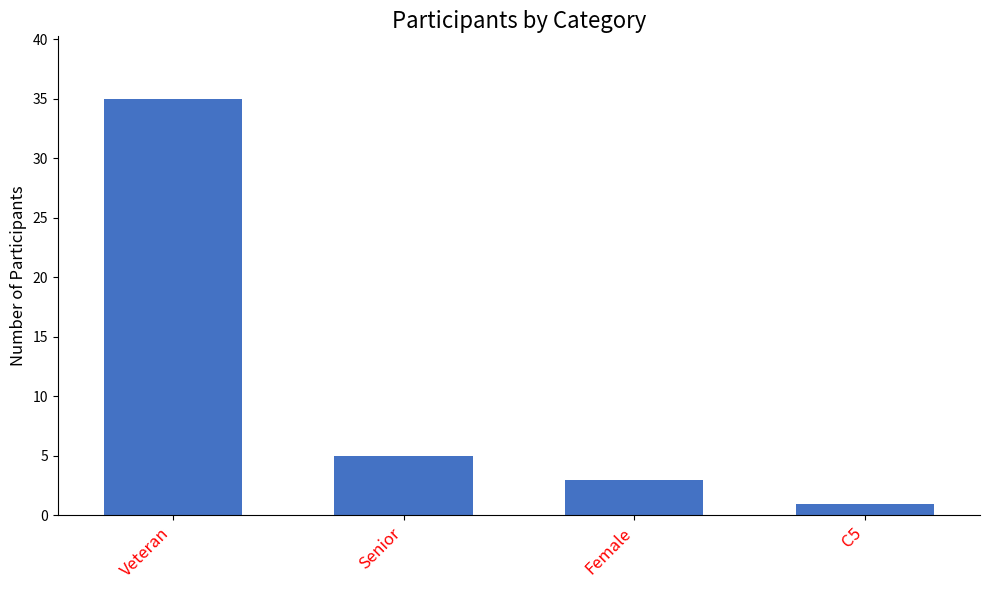

The value at Female is 1. True or false?

False